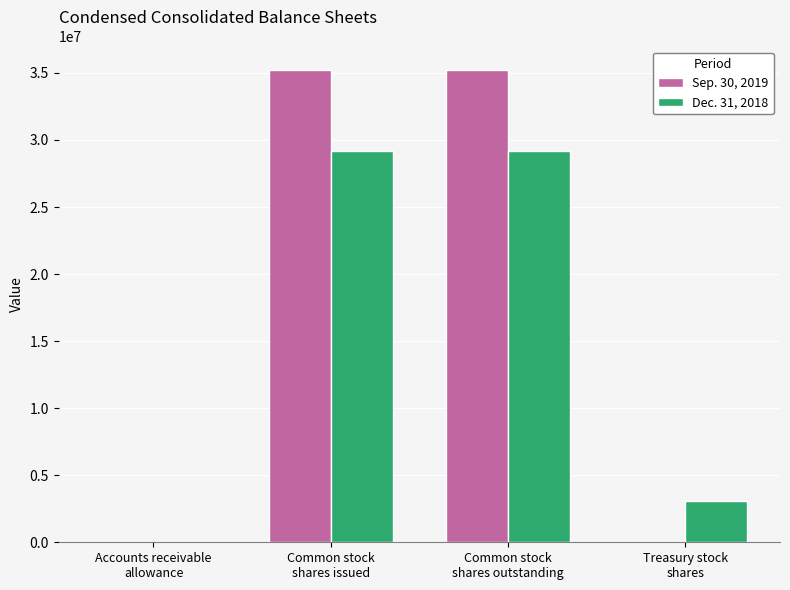

Is it true that Dec. 31, 2018 equals 2149 at Accounts receivable
allowance?

True